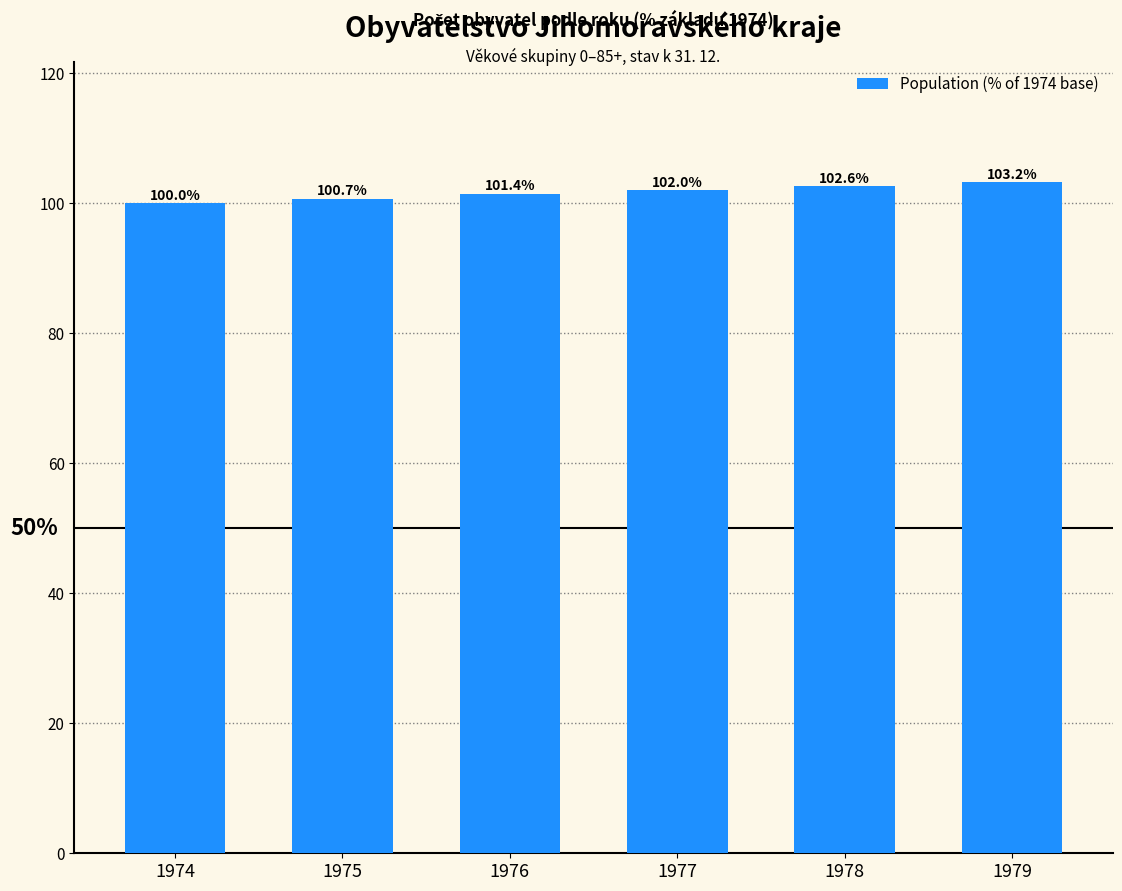

What is the maximum value shown in the chart?

103.2